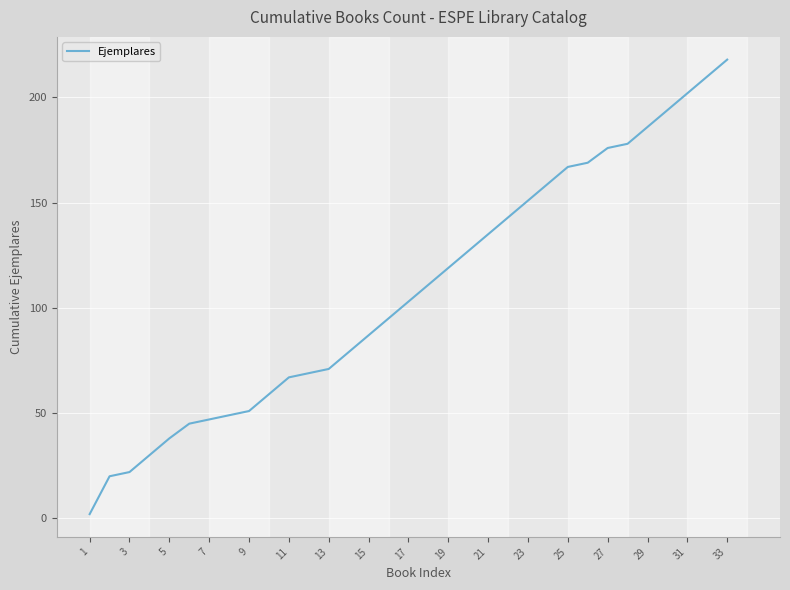

How many values are below 103?

16